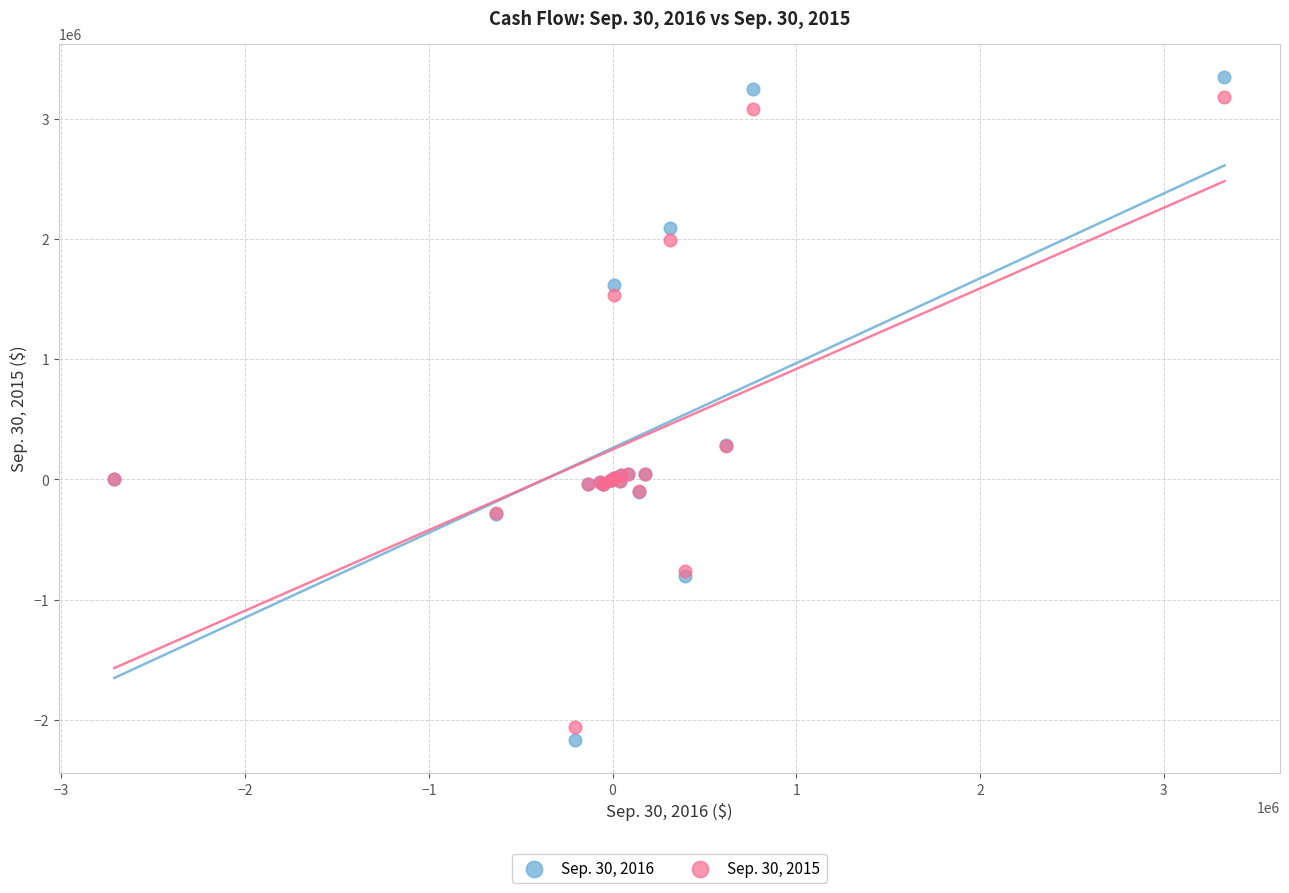

What is the X range (max minus min) for the scatter plot?

6043292.0